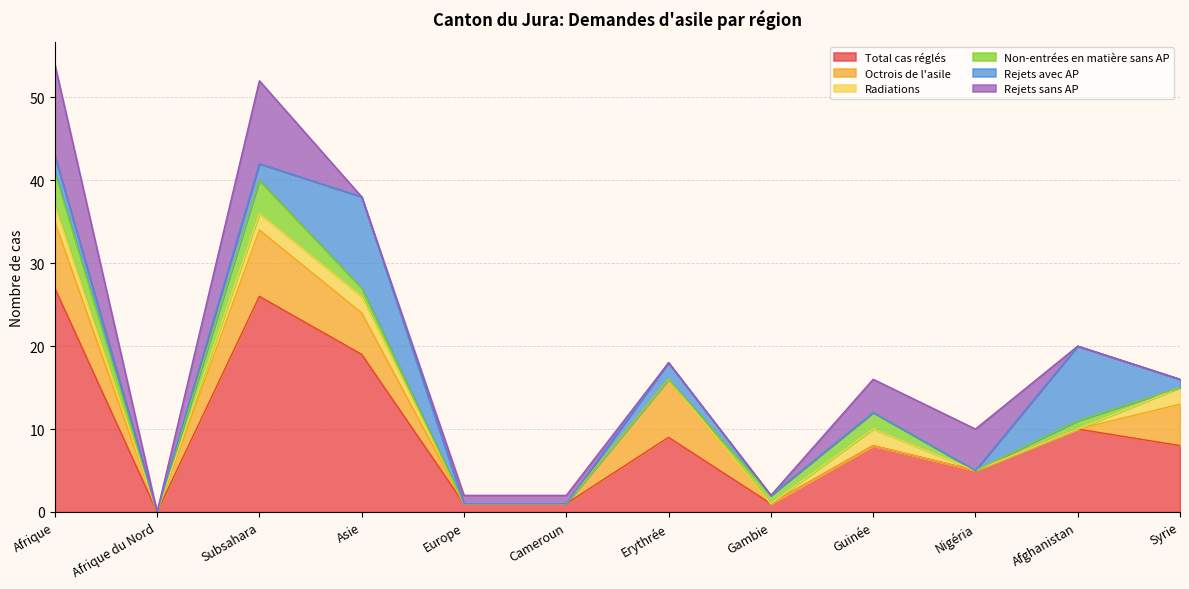

Does the chart display data point markers on the line(s)?

No